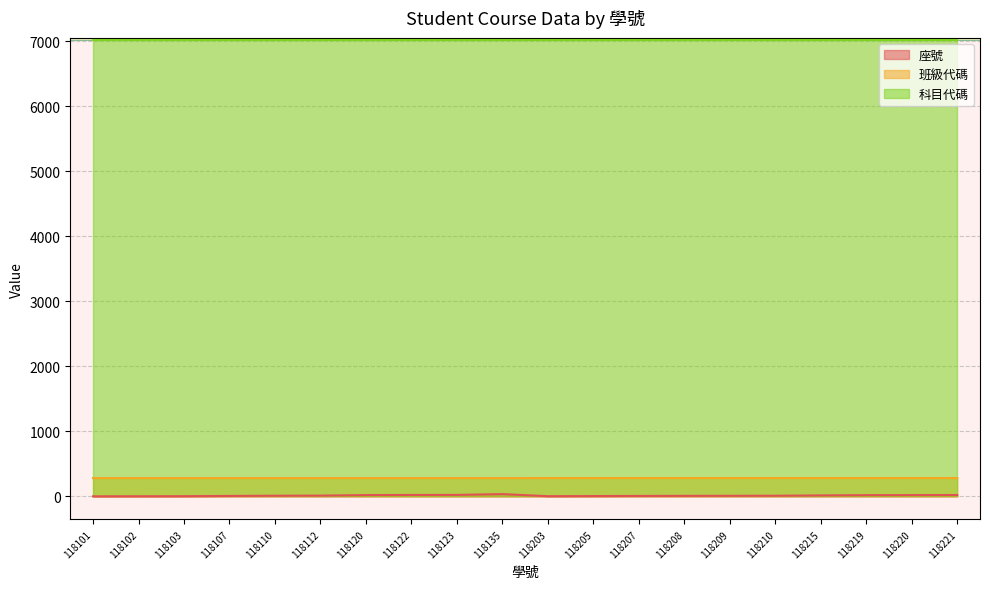

True or false: 座號 and 班級代碼 cross at least once.

False